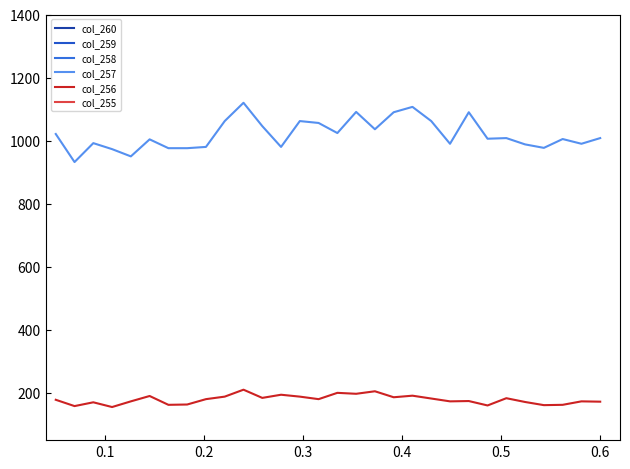

What is the average value of the col_257 series?

1020